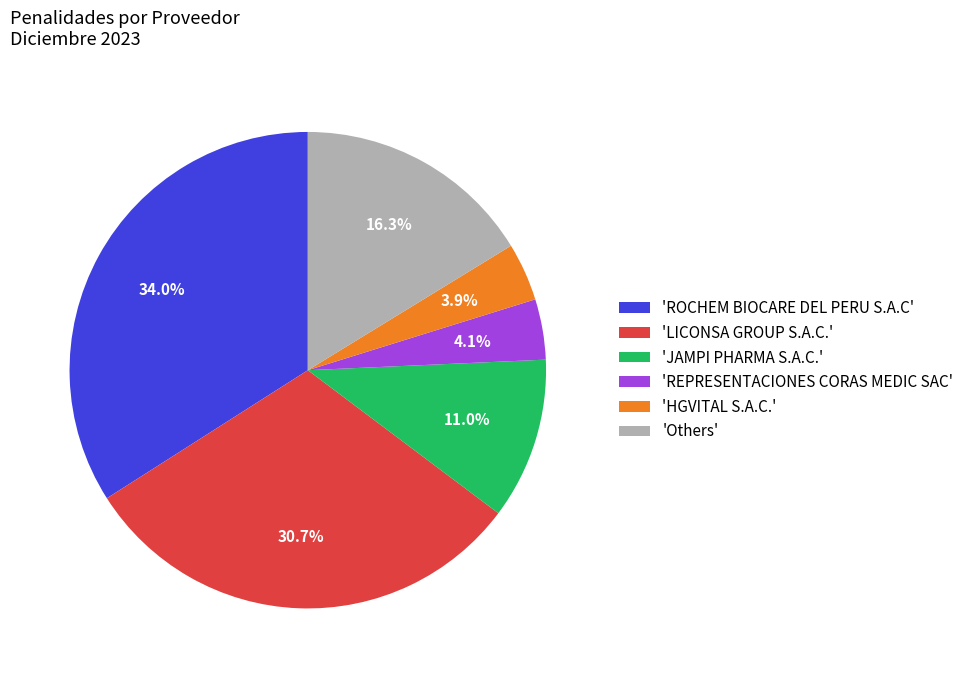

Which has a higher value, 'ROCHEM BIOCARE DEL PERU S.A.C' or 'LICONSA GROUP S.A.C.'?

'ROCHEM BIOCARE DEL PERU S.A.C'